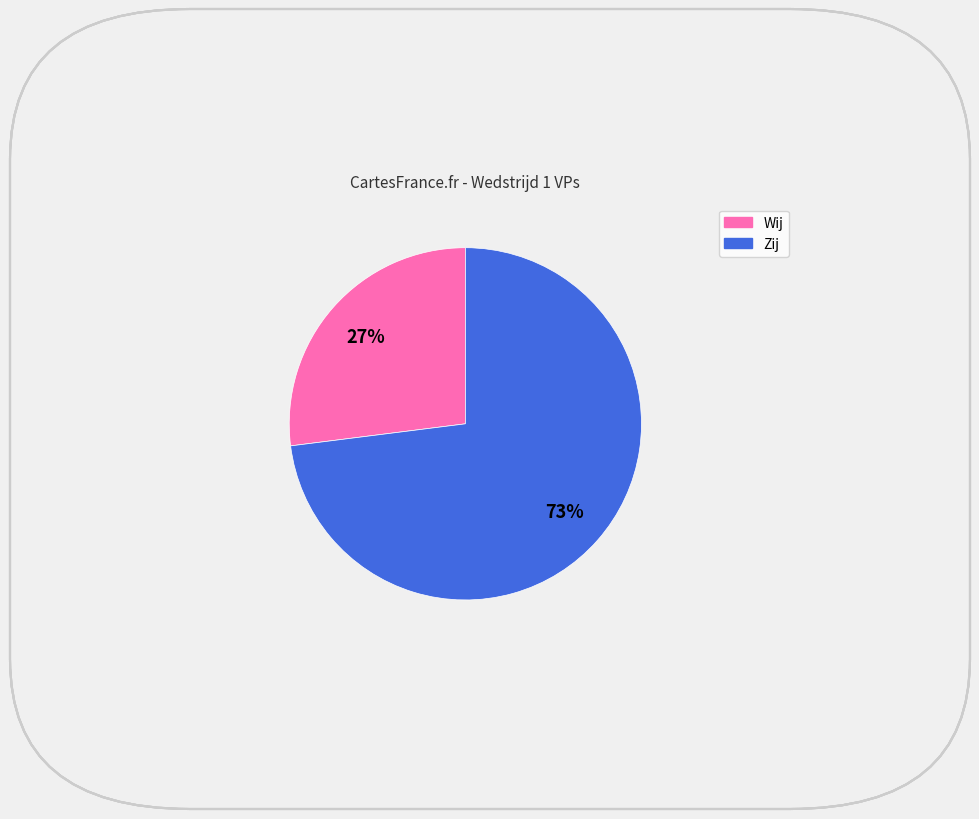

To the nearest percent, what is the difference between the largest and smallest slice percentages?

46%